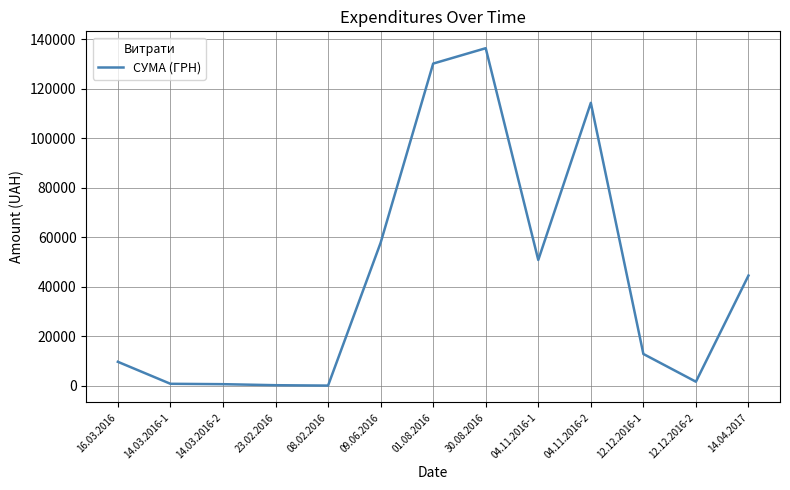

Does the chart have visible grid lines?

Yes